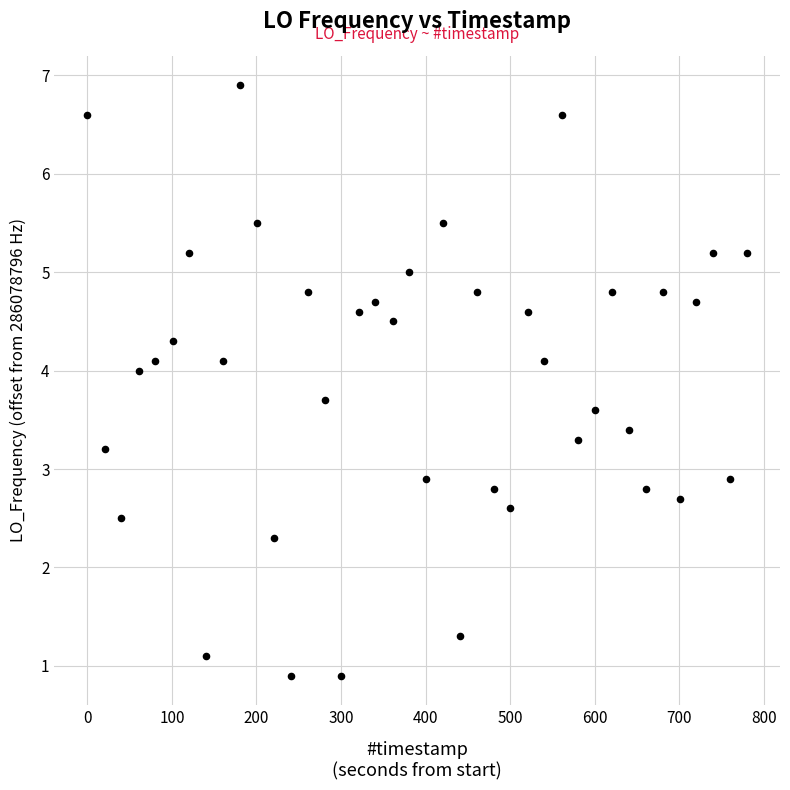

What is the range of Y values (max minus min)?

6.0